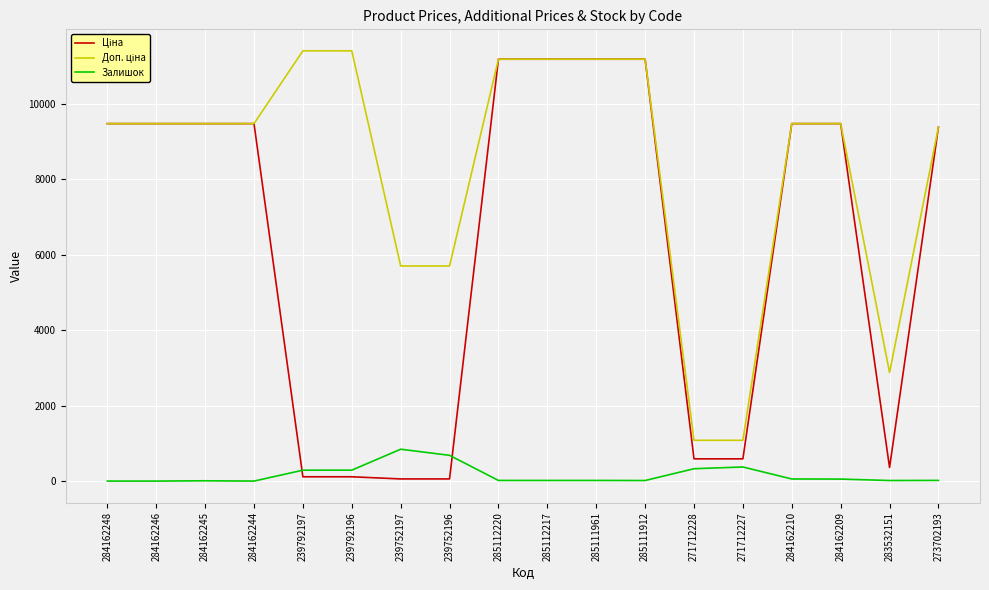

Is it true that Залишок equals 474.3 at 284162244?

False